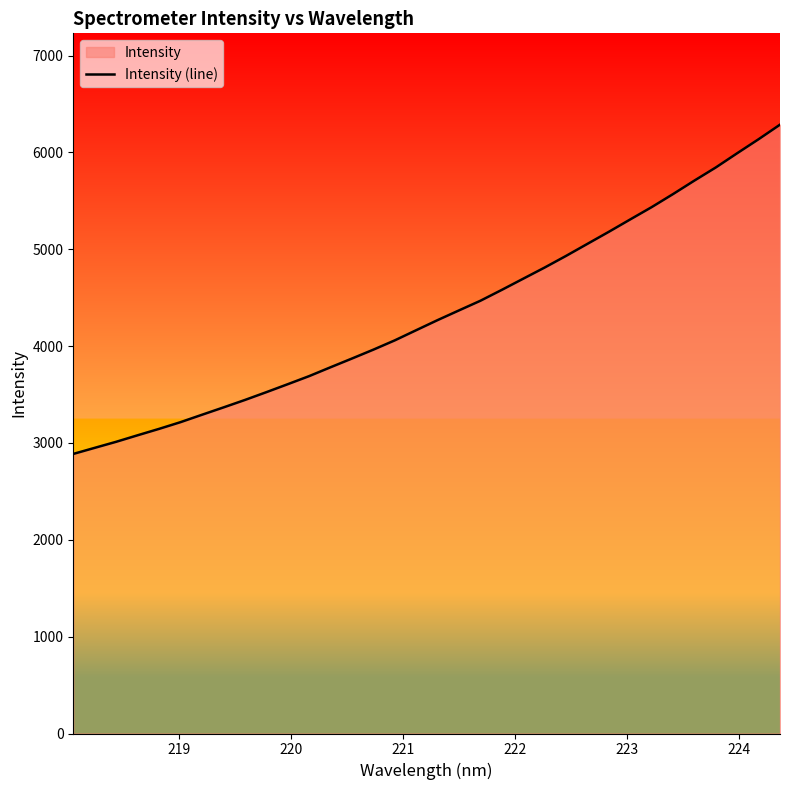

What is the smallest value displayed?

2886.6